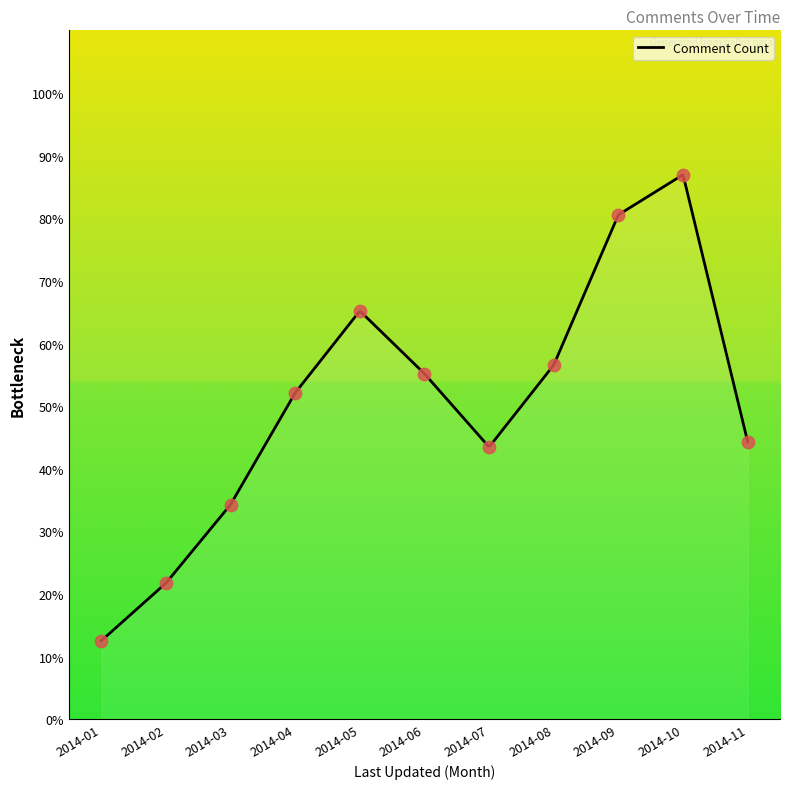

Approximately how many times larger is the value at 2014-09 compared to 2014-11?

1.8